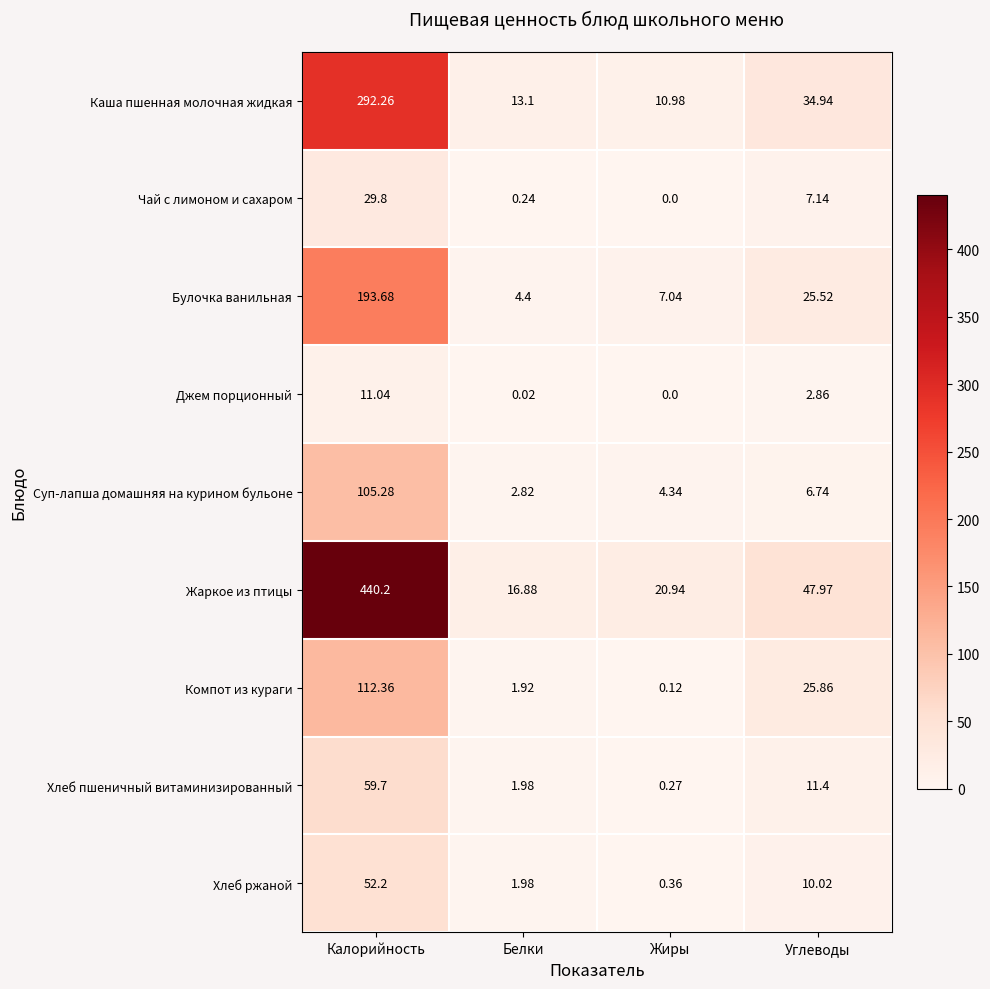

Rank the series by their maximum value, from lowest to highest.

Джем порционный, Чай с лимоном и сахаром, Хлеб ржаной, Хлеб пшеничный витаминизированный, Суп-лапша домашняя на курином бульоне, Компот из кураги, Булочка ванильная, Каша пшенная молочная жидкая, Жаркое из птицы